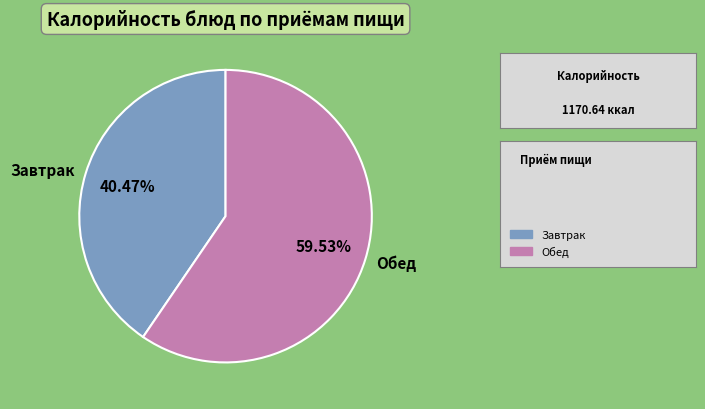

Approximately how many times larger is the value at Завтрак compared to Обед?

0.7